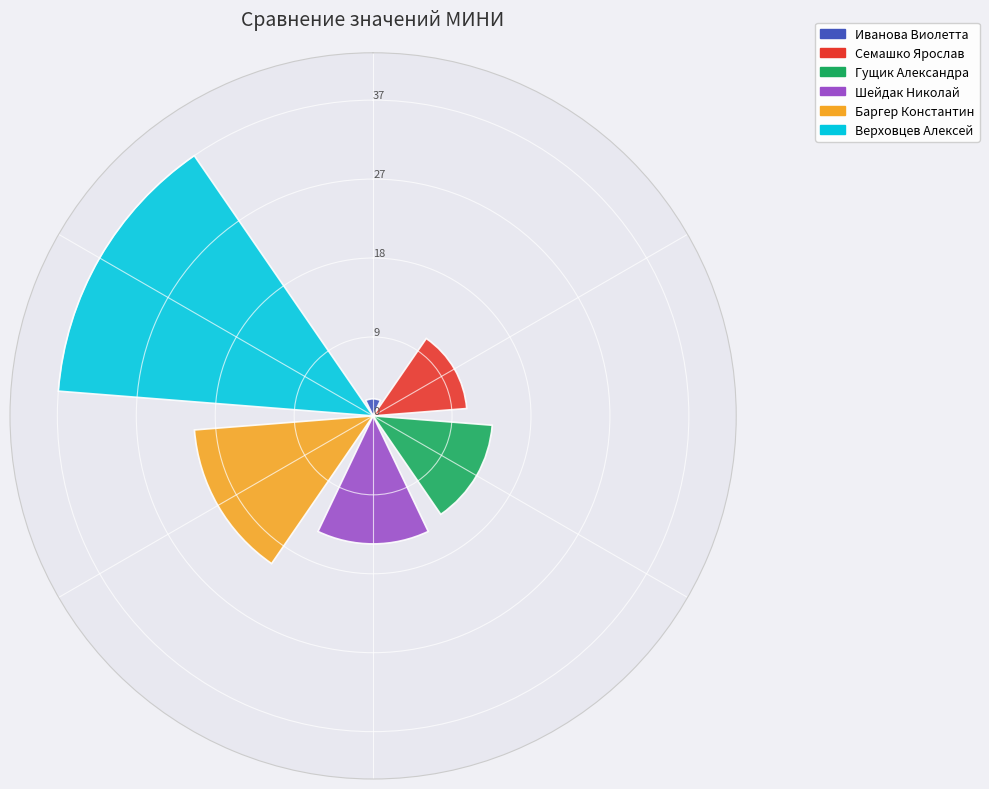

Are the bars horizontal?

No